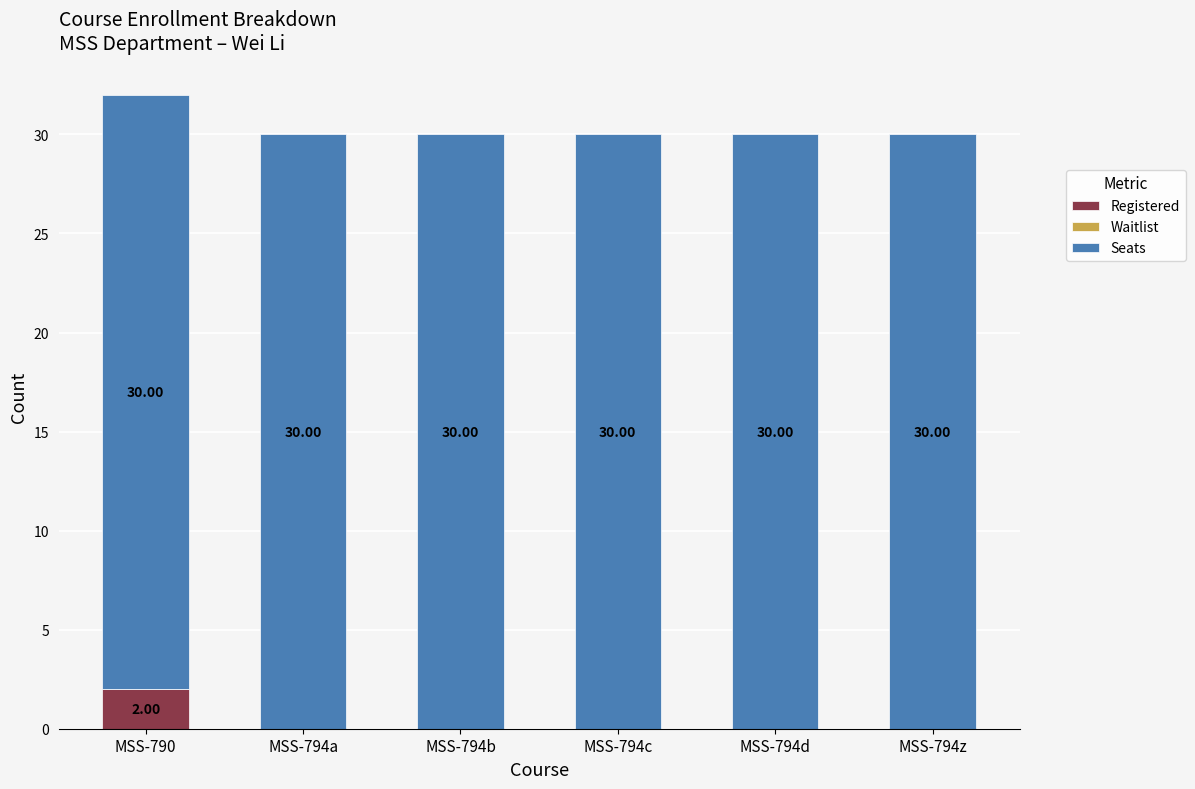

At which category is the sum across all series the highest?

MSS-790